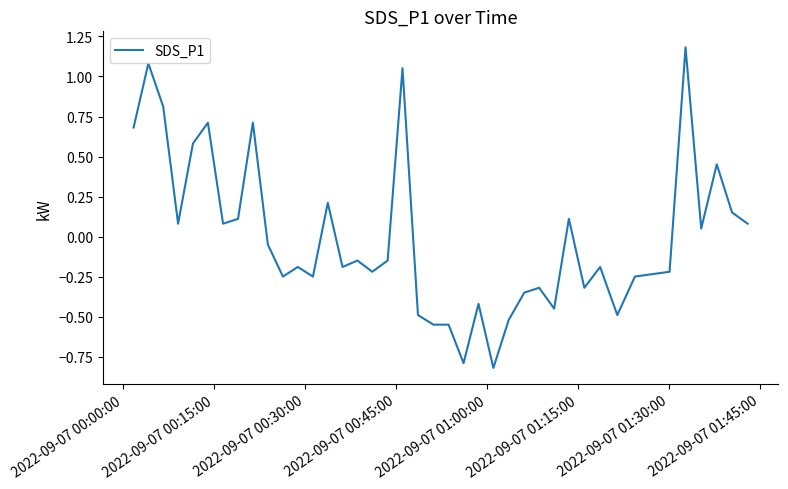

What is the difference between the maximum and minimum values?

2.0